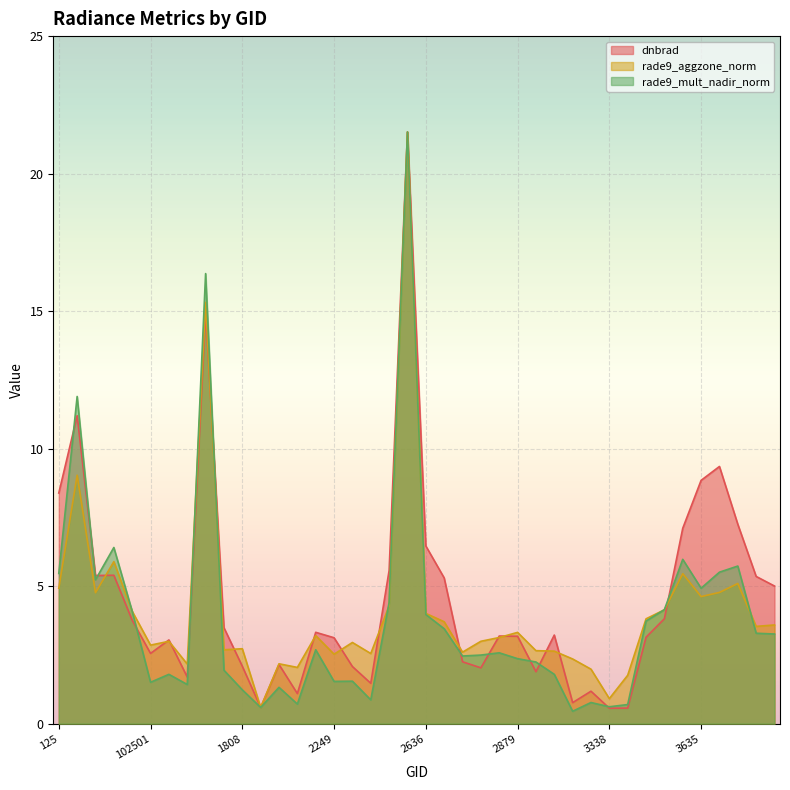

True or false: rade9_mult_nadir_norm and dnbrad intersect in this chart.

True